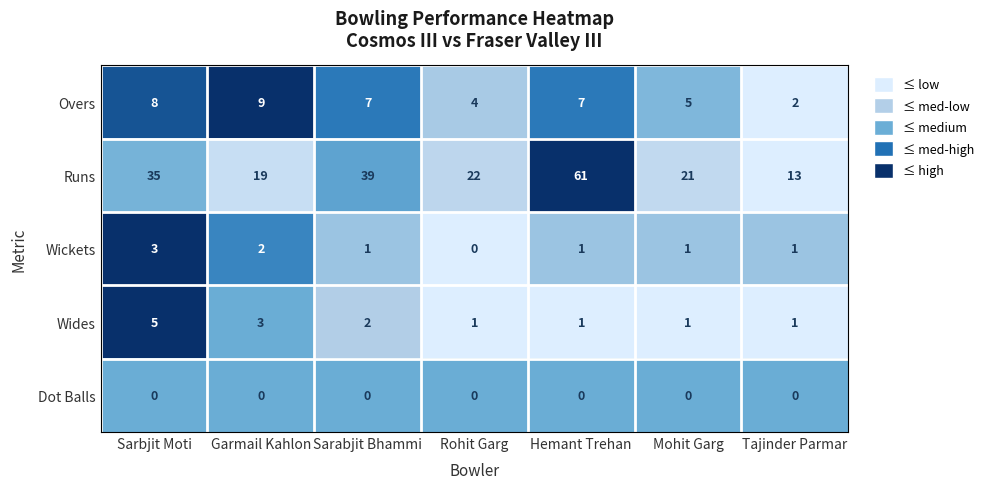

What is the difference between the maximum and second lowest values in the Wides series?

4